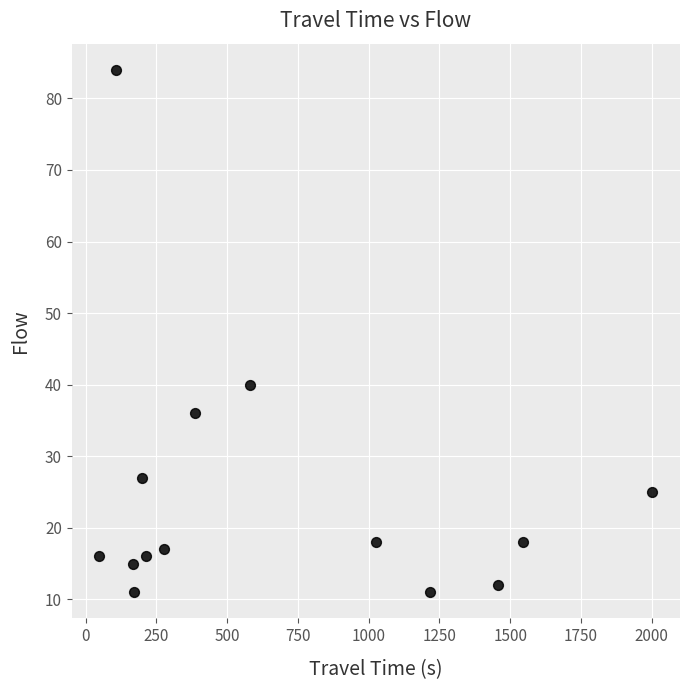

What is the range of X values (max minus min)?

1953